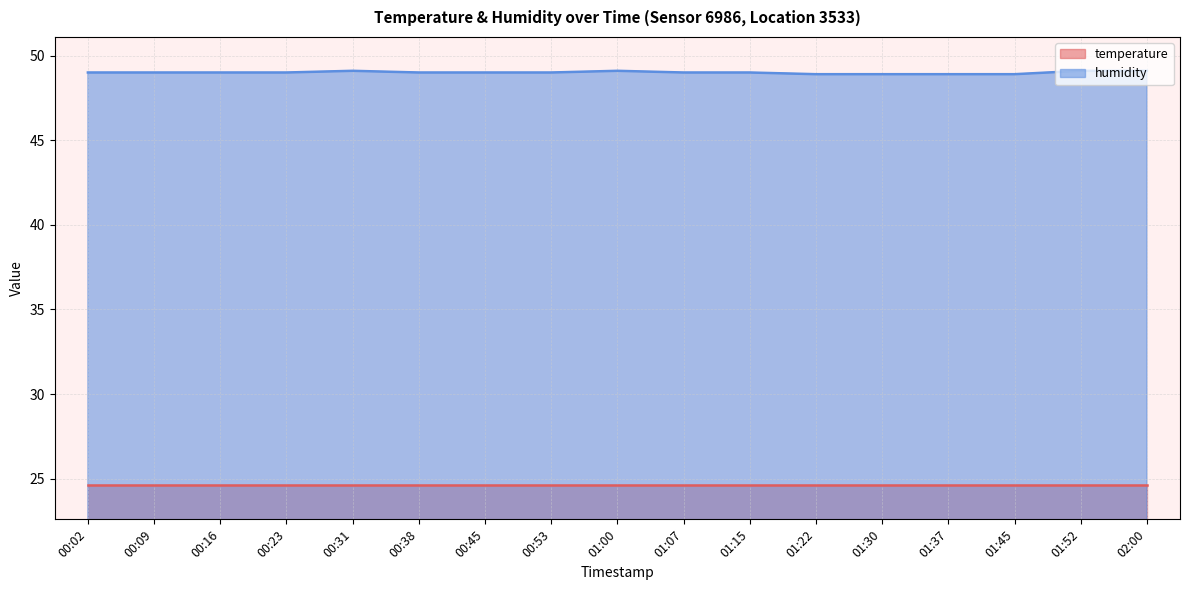

At which category does the chart reach its peak across all series?

00:31